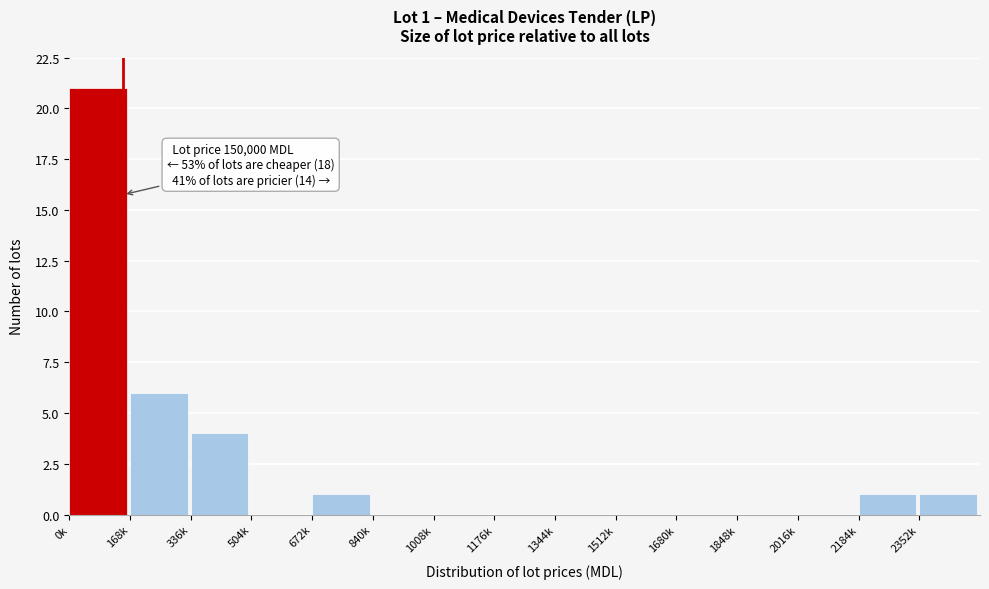

Reading right to left, transcribe all the data shown in this chart.

2352k=1	2184k=1	2016k=0	1848k=0	1680k=0	1512k=0	1344k=0	1176k=0	1008k=0	840k=0	672k=1	504k=0	336k=4	168k=6	0k=21